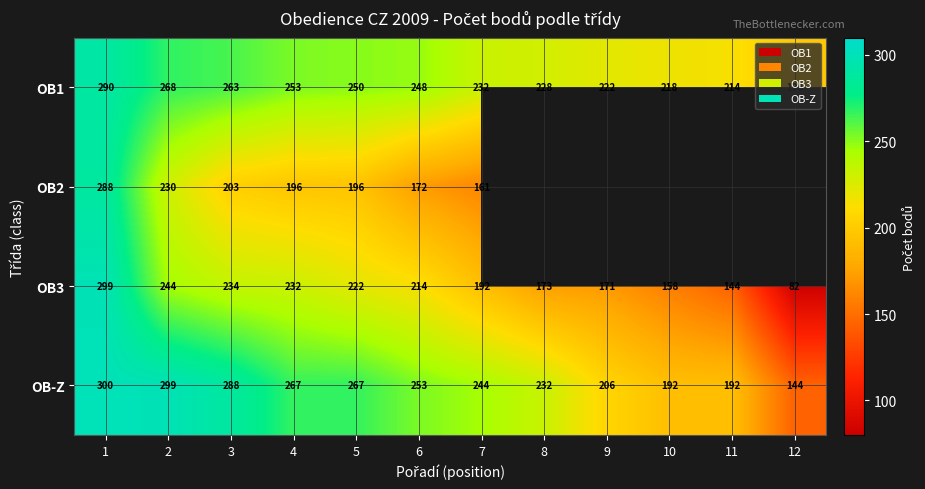

What is the total value across all series at 1?

1177.0